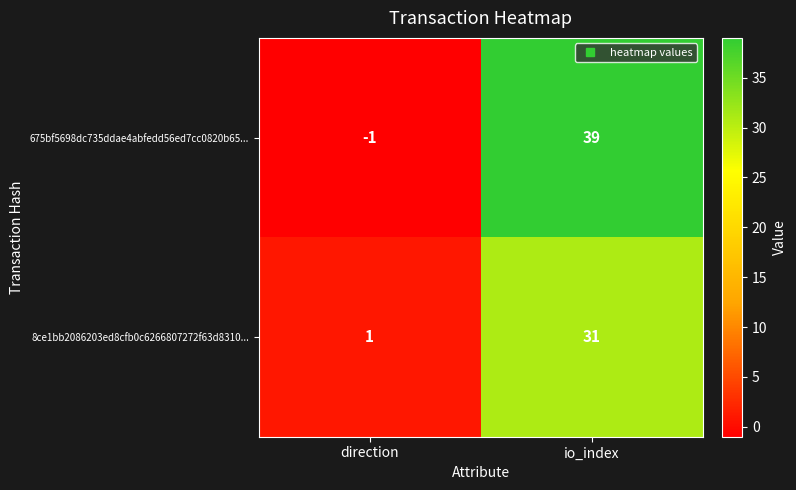

Which series changed the most between direction and io_index?

675bf5698dc735ddae4abfedd56ed7cc0820b65...